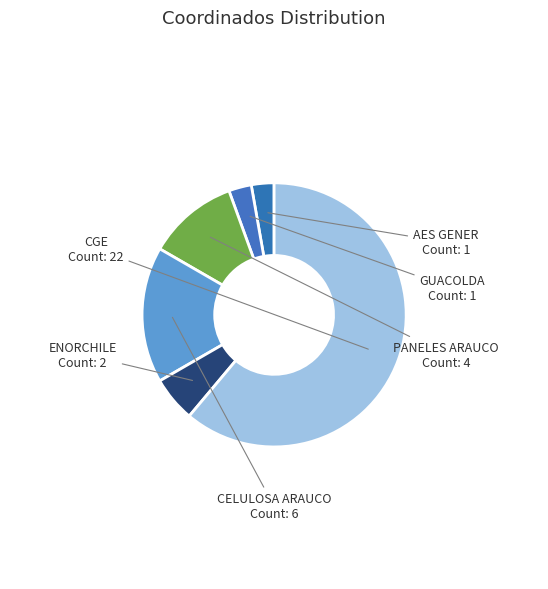

Which has a higher value, CGE or CELULOSA ARAUCO?

CGE